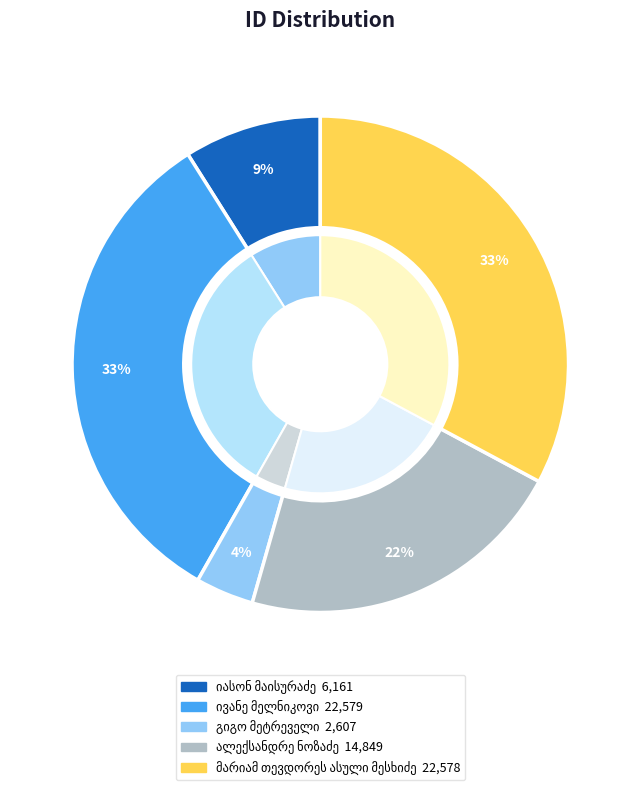

Is ივანე მელნიკოვი the majority of the pie?

No